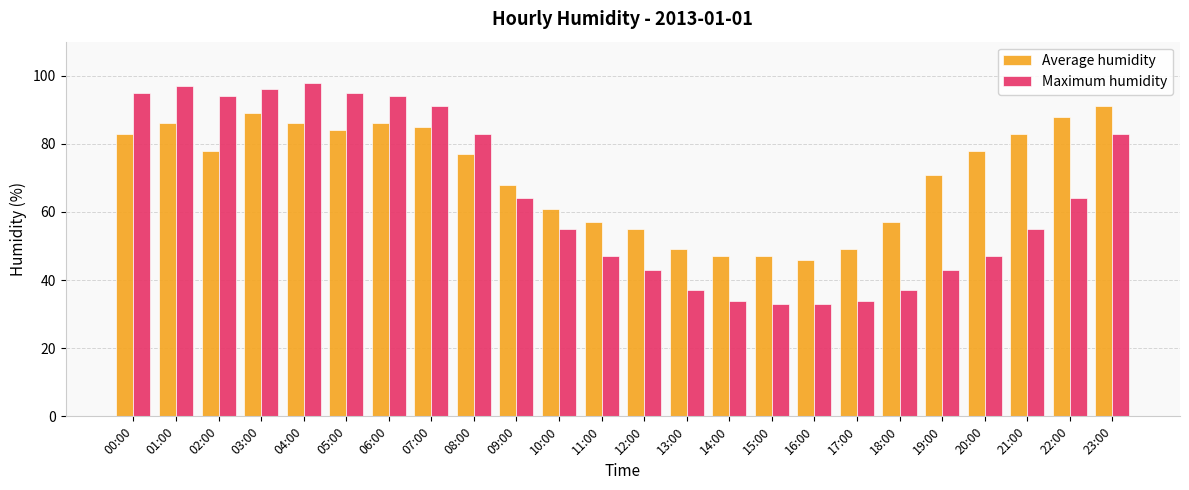

Is the value of Average humidity at 21:00 greater than the value of Maximum humidity at 18:00?

Yes